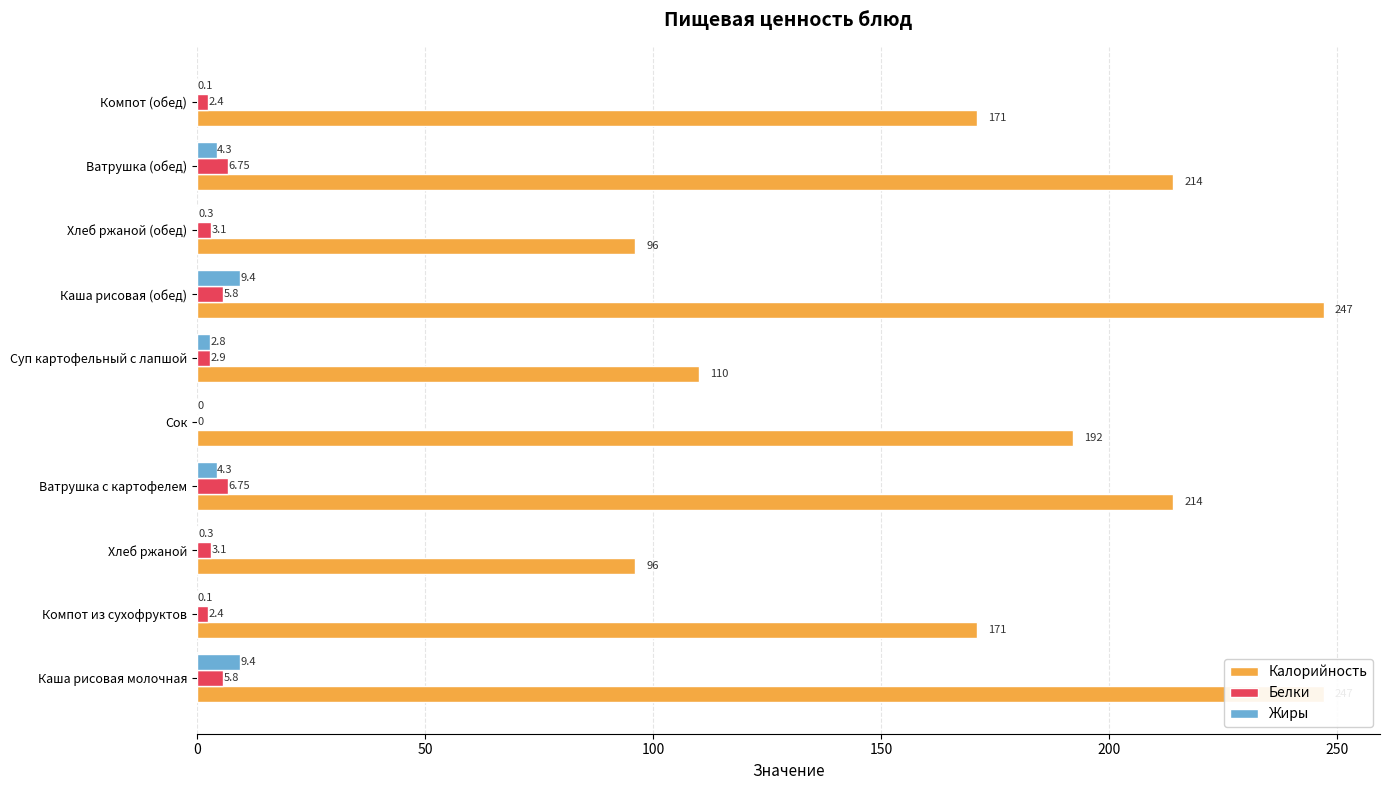

At how many categories does at least one series exceed 232?

2